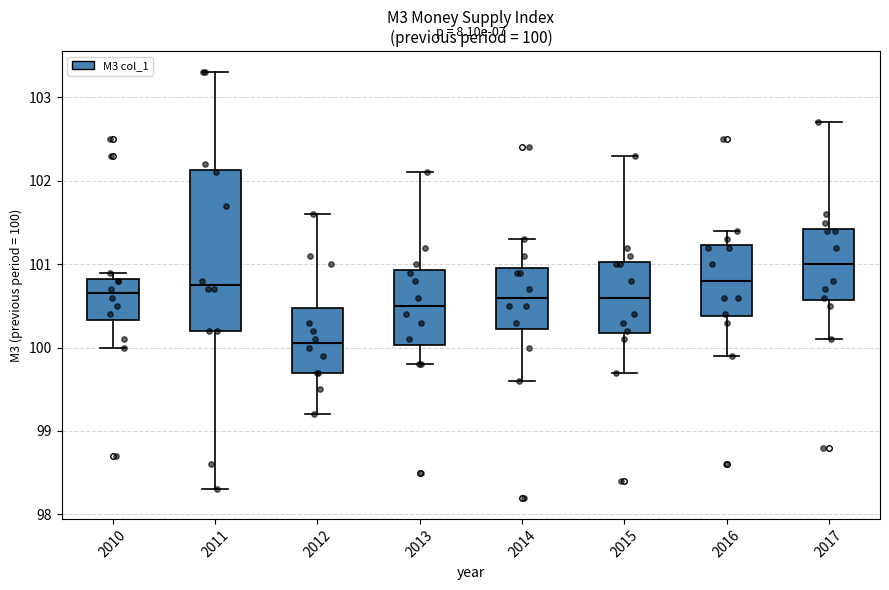

Comparing the boxes themselves (not the whiskers), which one is the tallest?

2011